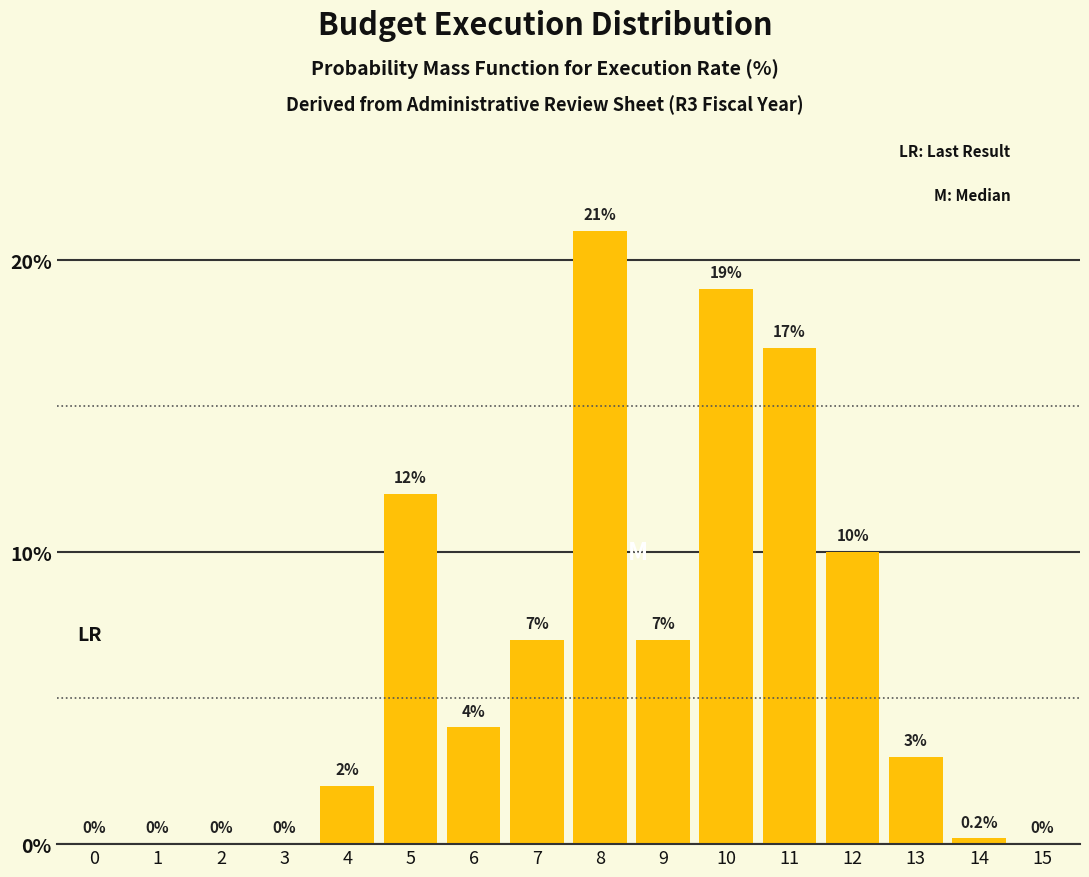

Reading left to right, transcribe all the data shown in this chart.

0=0.0	1=0.0	2=0.0	3=0.0	4=2.0	5=12.0	6=4.0	7=7.0	8=21.0	9=7.0	10=19.0	11=17.0	12=10.0	13=3.0	14=0.2	15=0.0